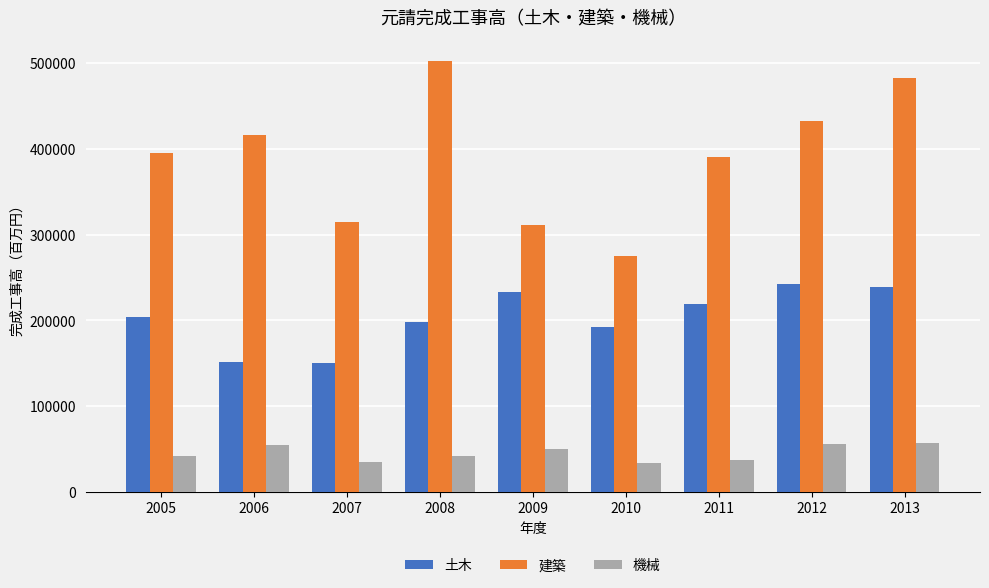

Is it true that 機械 equals 41346 at 2005?

True